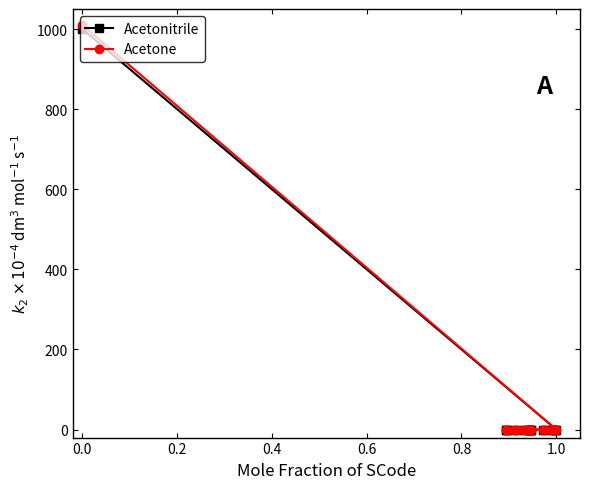

True or false: Acetonitrile has more than 2 points higher than both neighbors.

False